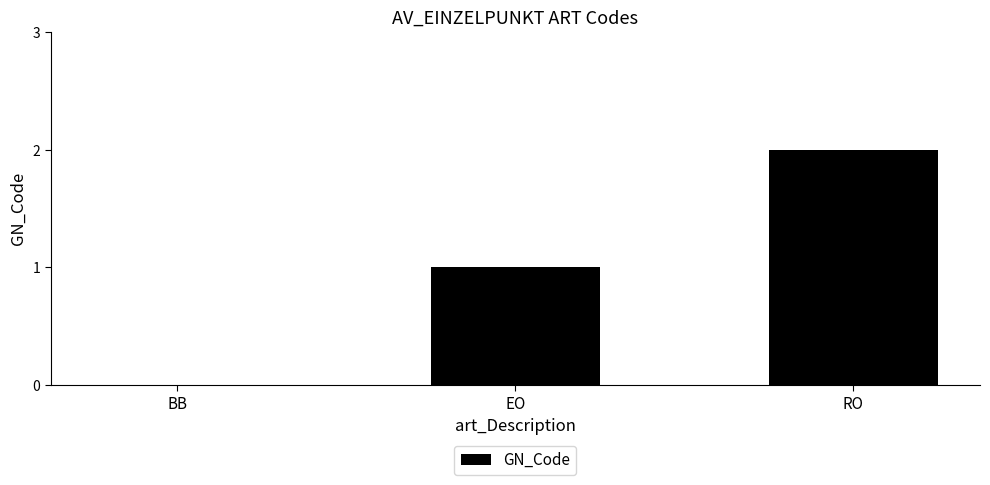

Are the bars horizontal?

No